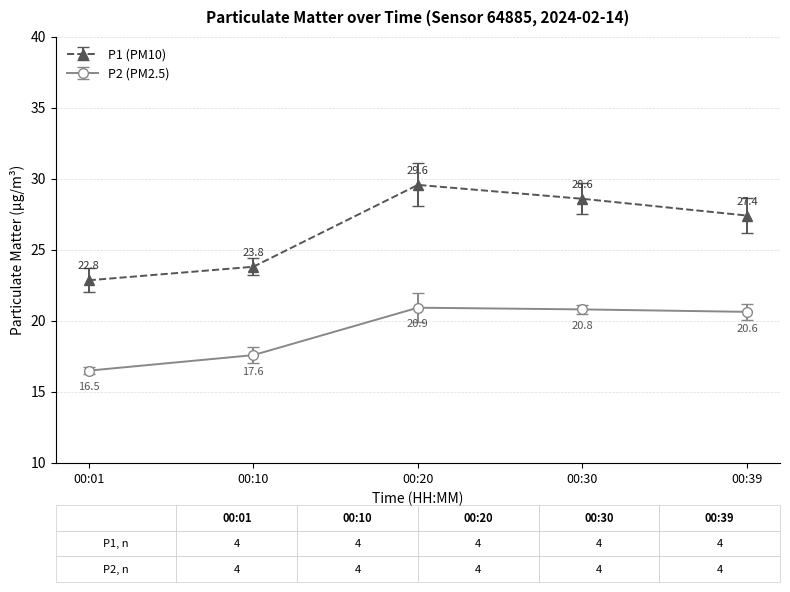

How many categories are shown in the chart?

5